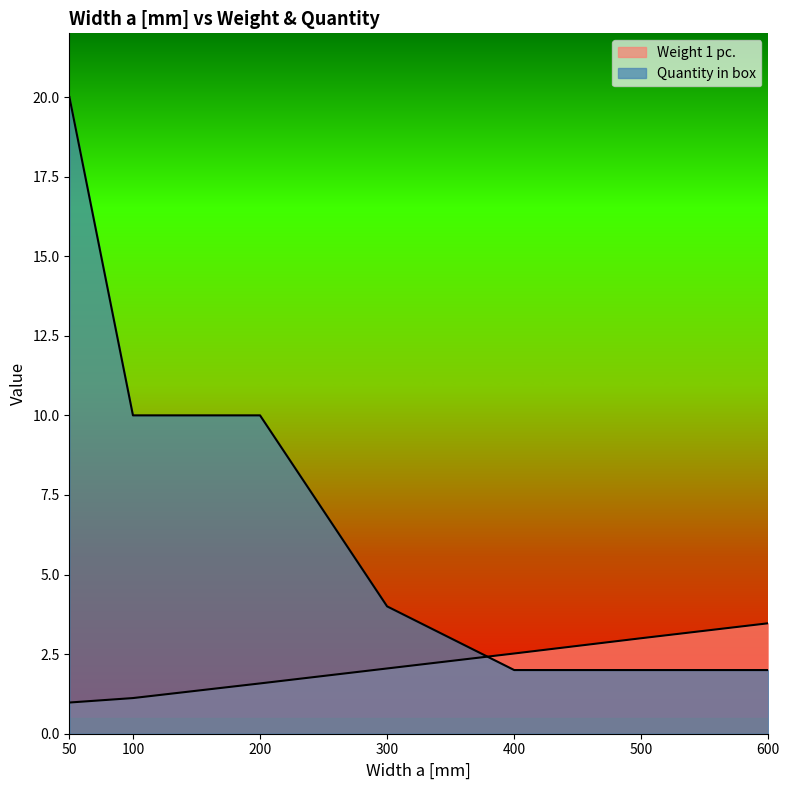

Between which two adjacent categories do Quantity in box and Weight 1 pc. first intersect?

300 and 400